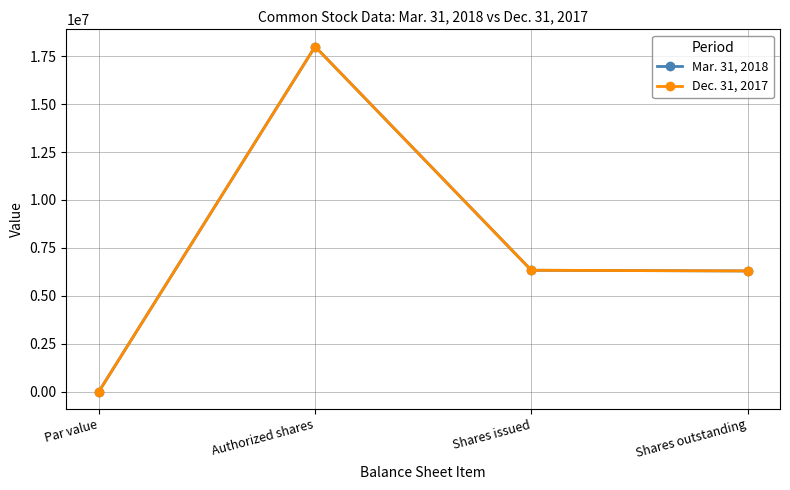

What is the sum of all Mar. 31, 2018 values?

30627490